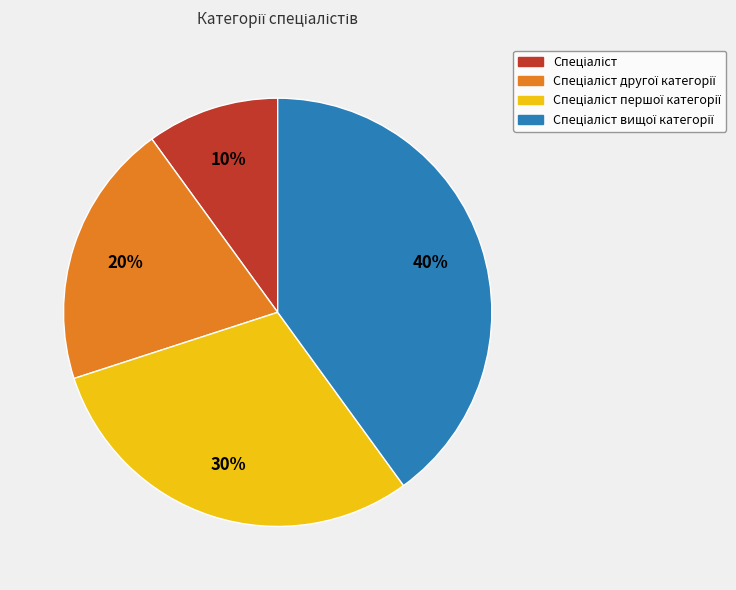

Is there any slice that represents more than half of the pie?

No